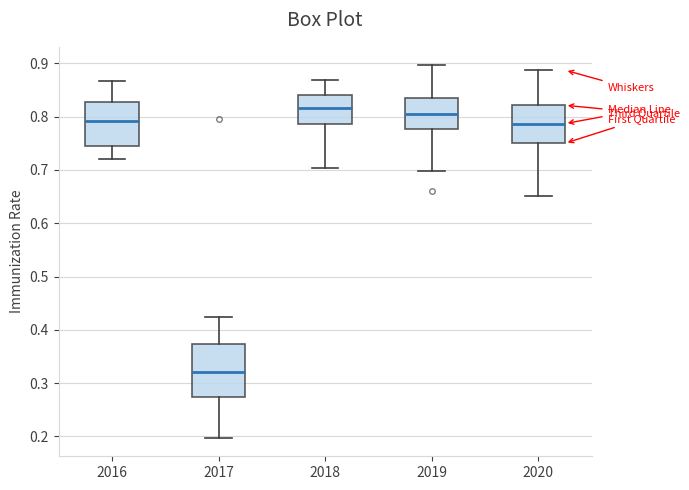

Where does the lower whisker of the box at x = 2016 end on the y-axis? The values are not printed on the chart, so give them approximately, as read against the axis.

0.72